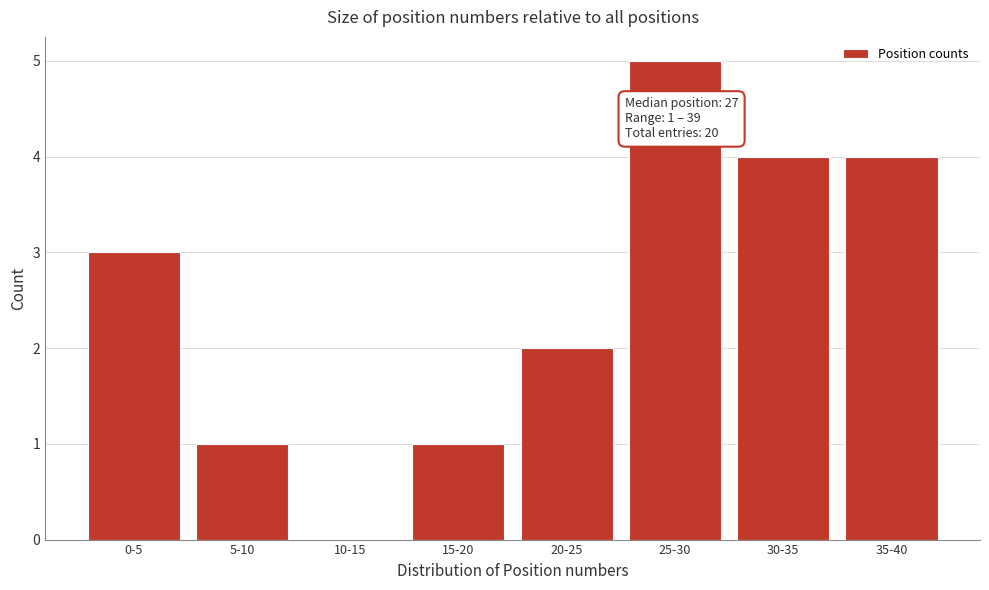

Reading left to right, what are all the values shown in this chart?

0-5=3	5-10=1	10-15=0	15-20=1	20-25=2	25-30=5	30-35=4	35-40=4